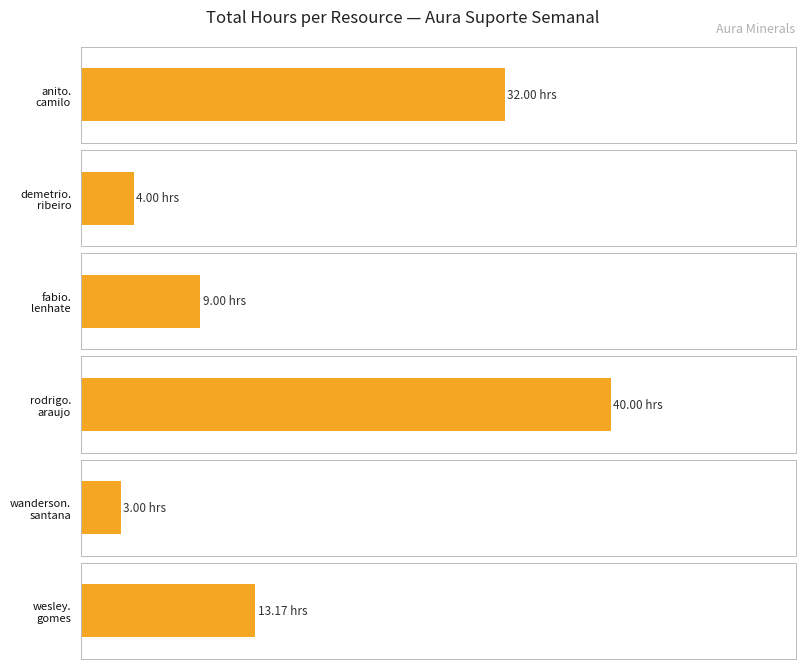

Are the bars grouped side by side (vs. stacked)?

No